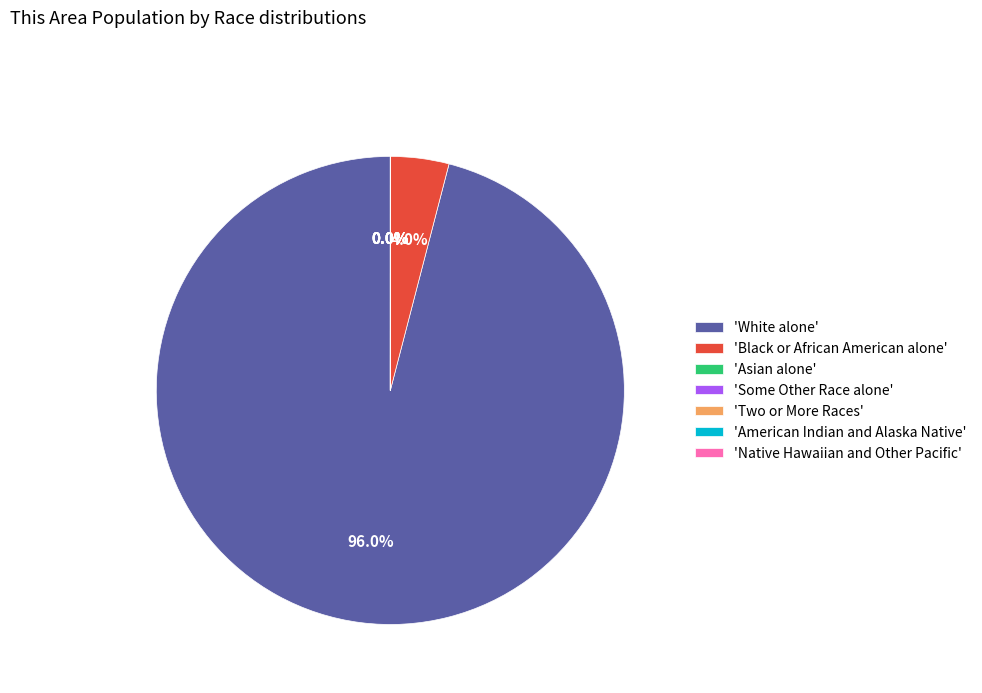

Which slice is the largest?

'White alone'